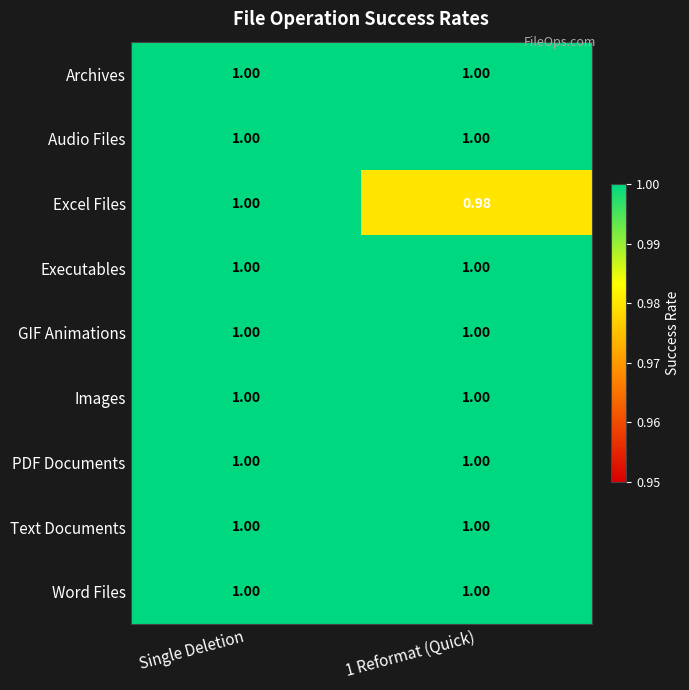

At which category is the sum across all series the highest?

Single Deletion